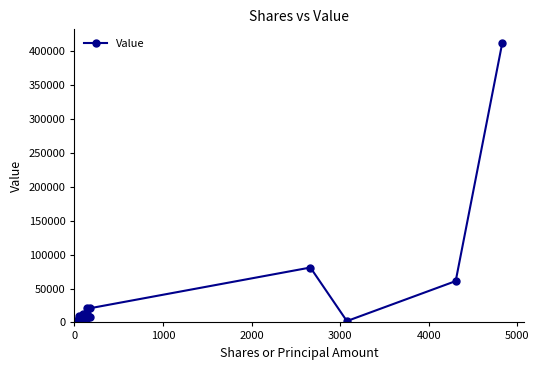

Count the number of categories in the chart.

16